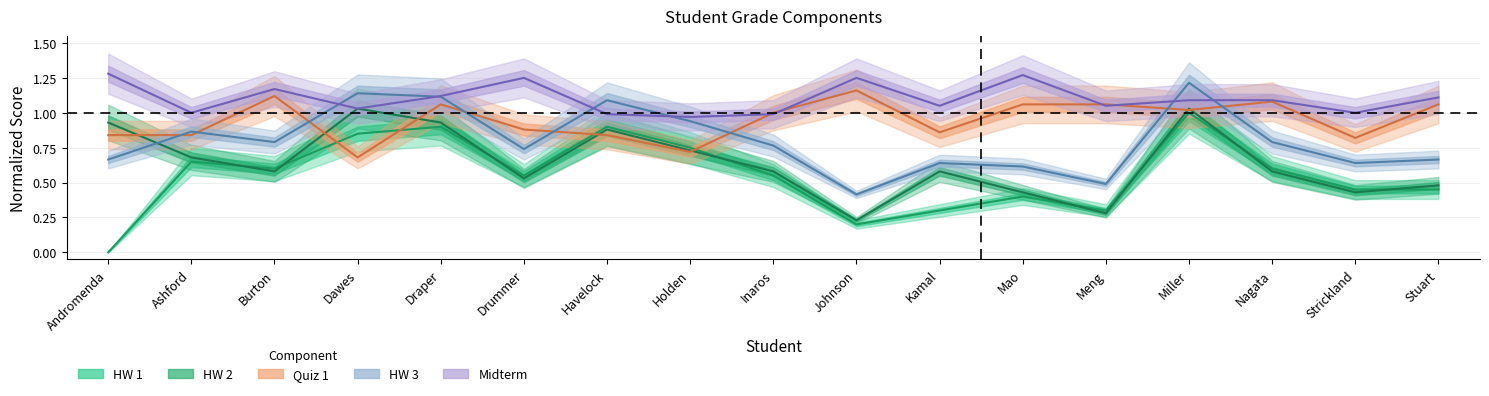

Reading left to right, extract all data points from this chart.

HW 1: 0.0	0.7	0.6	0.8	0.9	0.6	0.9	0.8	0.6	0.2	0.3	0.4	0.3	1.0	0.6	0.5	0.5
HW 2: 0.9	0.7	0.6	1.0	0.9	0.5	0.9	0.7	0.6	0.2	0.6	0.4	0.3	1.0	0.6	0.4	0.5
Quiz 1: 0.8	0.8	1.1	0.7	1.1	0.9	0.8	0.7	1.0	1.2	0.9	1.1	1.1	1.0	1.1	0.8	1.1
HW 3: 0.7	0.9	0.8	1.1	1.1	0.7	1.1	0.9	0.8	0.4	0.6	0.6	0.5	1.2	0.8	0.6	0.7
Midterm: 1.3	1.0	1.2	1.0	1.1	1.2	1.0	1.0	1.0	1.2	1.1	1.3	1.1	1.1	1.1	1.0	1.1